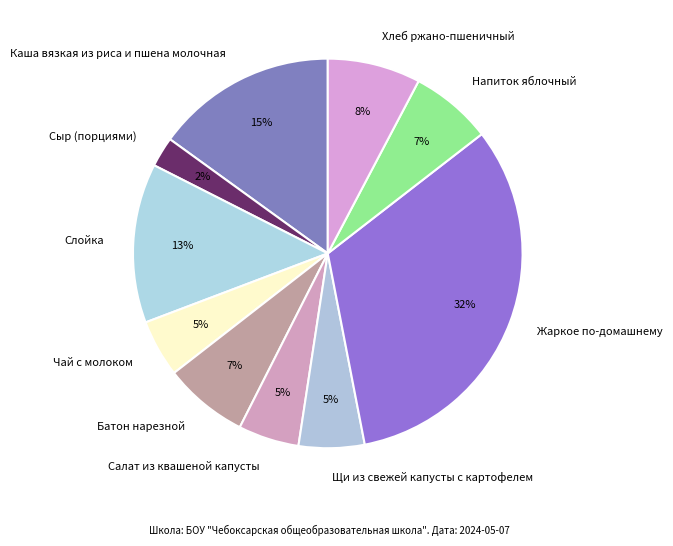

How many slices are in this pie chart?

10